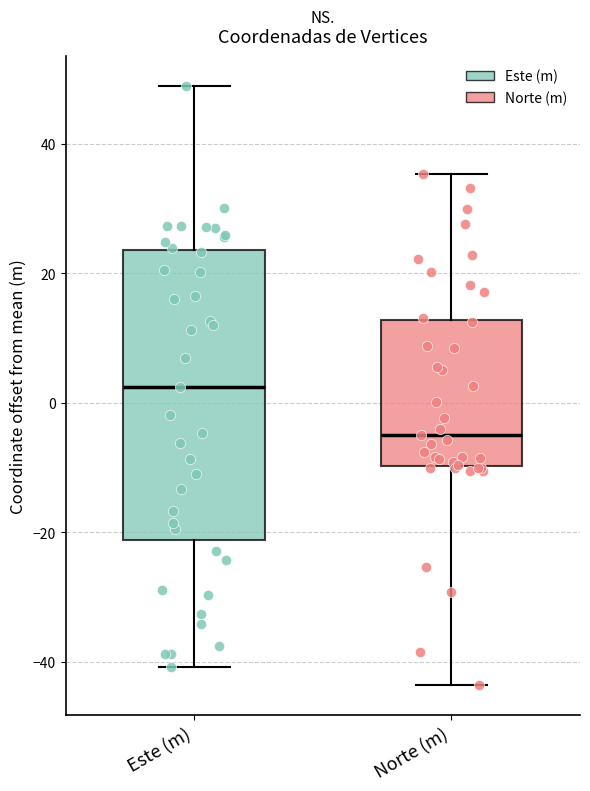

Reading left to right, transcribe this box plot: for each box, give where its median line is, the range the box spans, and where its two whiskers end, as read against the y-axis. The values are not printed on the chart, so give them approximately, as read against the axis.

Este (m): median 2, box -22 to 24, whiskers -40 to 48
Norte (m): median -4, box -10 to 12, whiskers -44 to 36